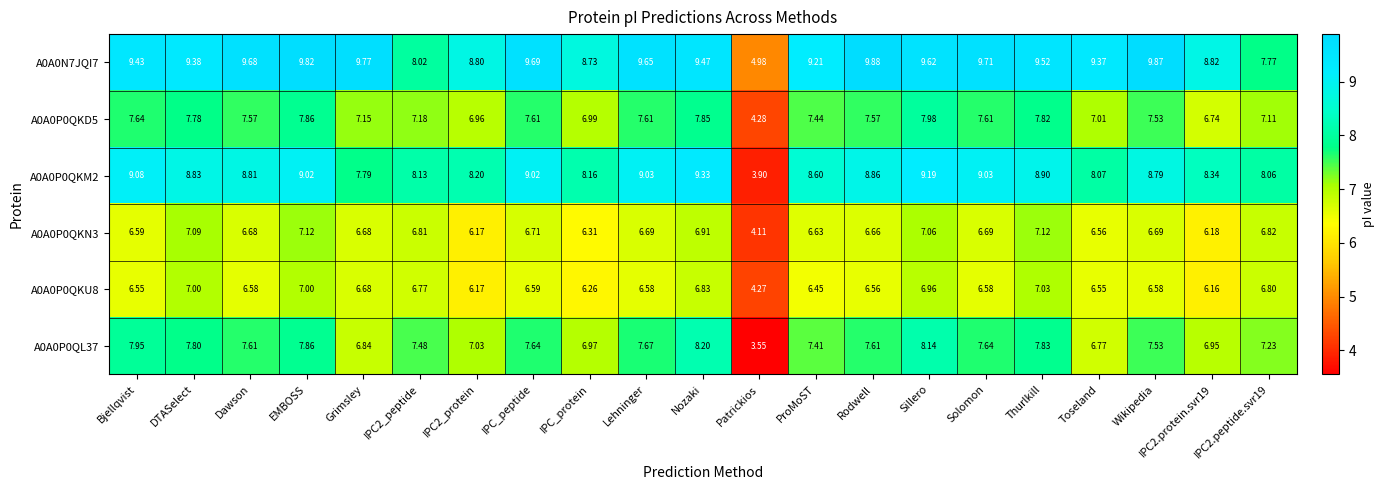

At how many categories does at least one series exceed 5?

20